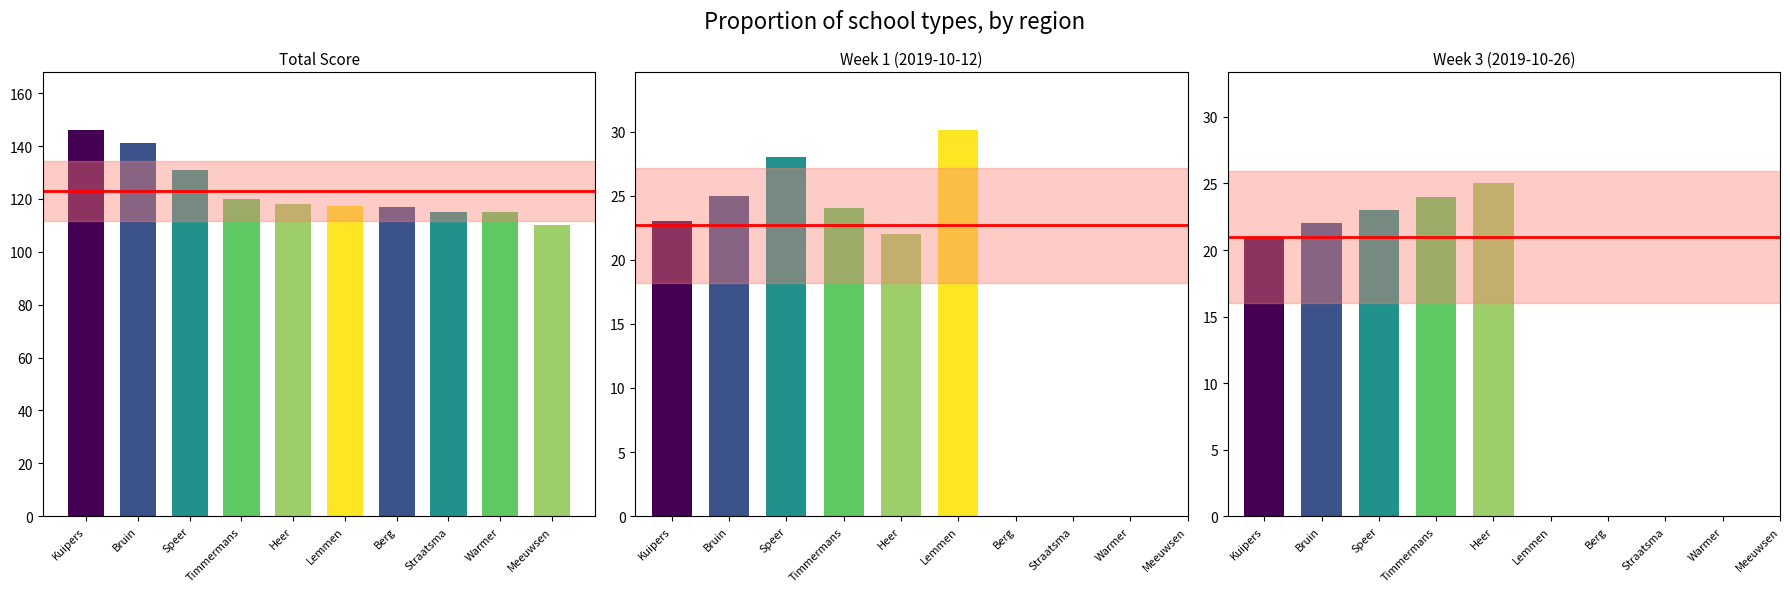

Rank the categories by value from highest to lowest.

Kuipers, Bruin, Speer, Timmermans, Heer, Lemmen, Berg, Straatsma, Warmer, Meeuwsen